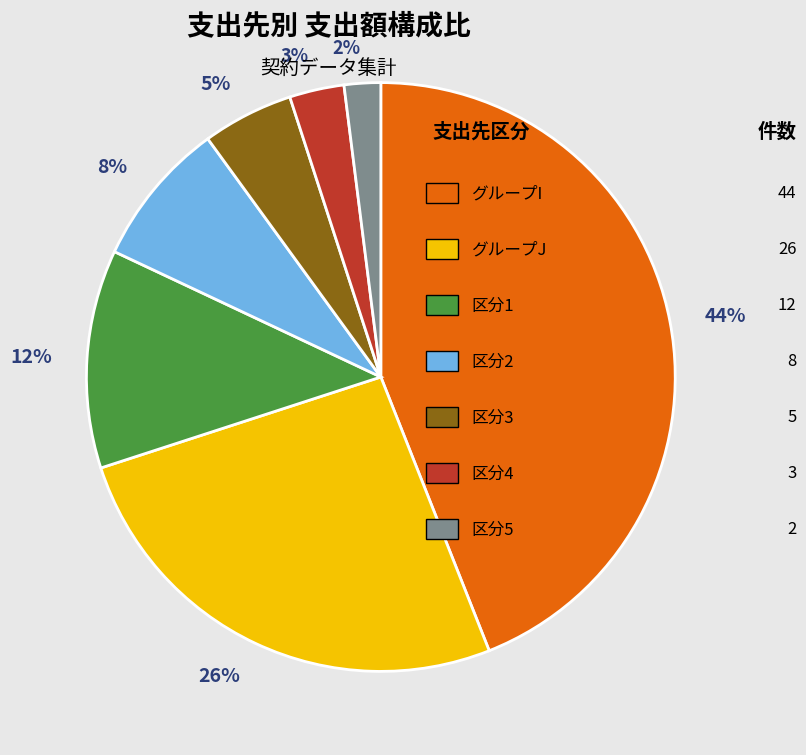

How many slices are in this pie chart?

7